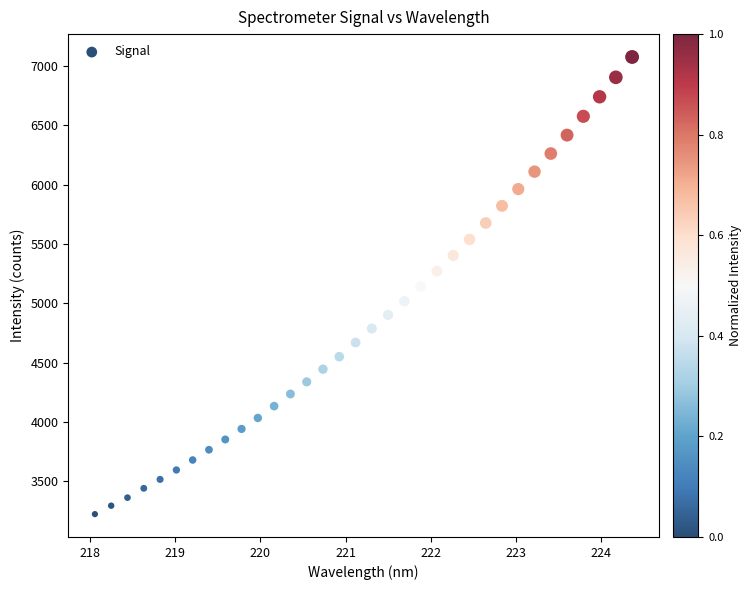

What is the range of X values (max minus min)?

6.3